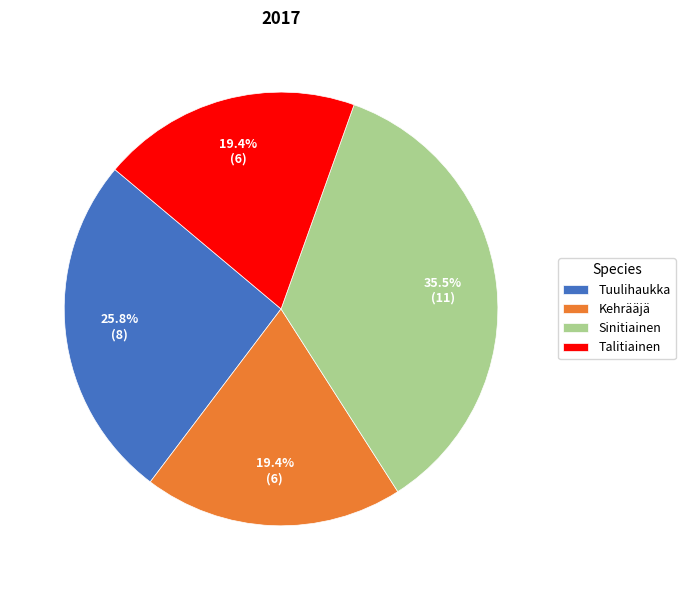

Which has a higher value, Kehrääjä or Sinitiainen?

Sinitiainen